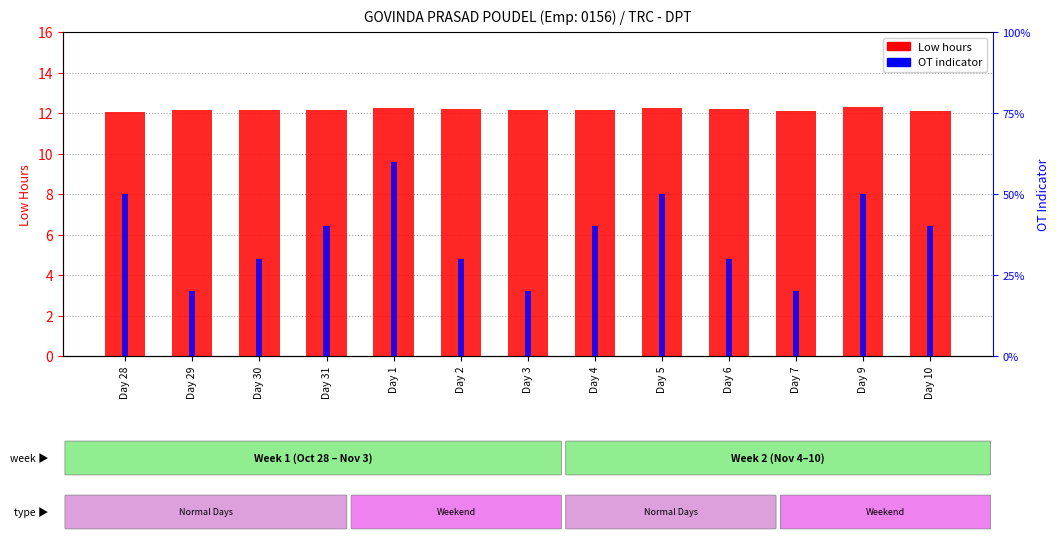

The Low hours series shows 12.3 at Day 9. True or false?

True